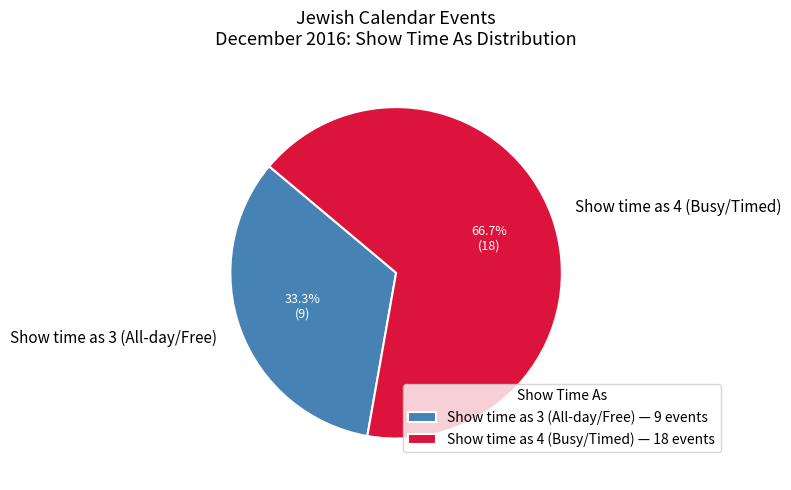

Is there a majority slice in this chart?

Yes